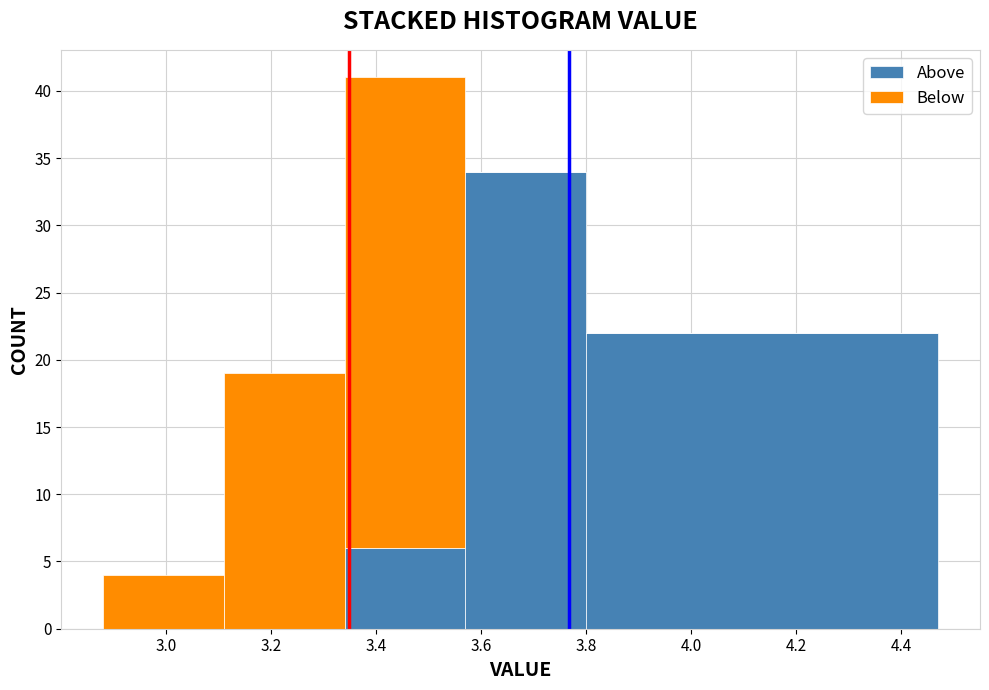

Reading left to right, list every stacked bar in this chart as the range it spans on the x-axis followed by its total height. Neither the bar edges nor the heights are printed on the chart, so give them approximately, as read against the axes.

2.88 to 3.11: 4
3.11 to 3.34: 19
3.34 to 3.57: 41
3.57 to 3.80: 34
3.80 to 4.47: 22